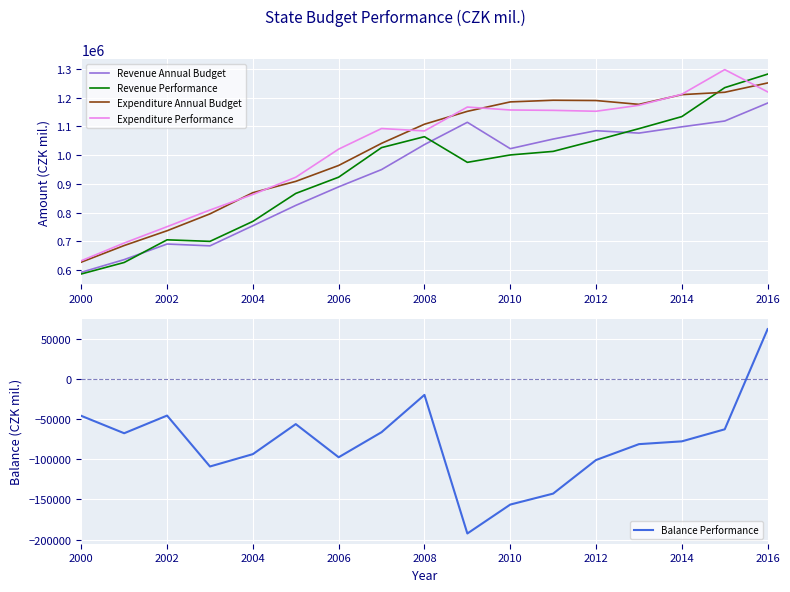

Reading left to right, extract all data points from this chart.

Revenue Annual Budget: 592156.0	636197.0	690400.0	684062.0	754081.0	824831.0	889392.0	949477.0	1036511.0	1114002.0	1022219.0	1055701.0	1084701.0	1076368.0	1098237.0	1118455.0	1180856.8
Revenue Performance: 586208.0	626223.0	705043.0	699665.0	769207.0	866460.0	923060.0	1025883.0	1063941.0	974615.0	1000376.0	1012755.0	1051387.0	1091863.0	1133821.0	1234517.0	1281618.0
Expenditure Annual Budget: 627336.0	685177.0	736623.0	795362.0	869051.0	908416.0	963792.0	1040777.0	1107311.0	1152102.0	1184919.0	1190701.0	1189701.0	1176368.0	1210237.0	1218455.0	1250857.0
Expenditure Performance: 632268.0	693921.0	750758.0	808718.0	862892.0	922798.0	1020640.0	1092275.0	1083944.0	1167009.0	1156793.0	1155526.0	1152387.0	1173128.0	1211603.0	1297322.0	1219844.0
Balance Performance: -46060.0	-67698.0	-45715.0	-109053.0	-93685.0	-56338.0	-97580.0	-66392.0	-20003.0	-192394.0	-156417.0	-142771.0	-101000.0	-81264.0	-77782.0	-62805.0	61774.0